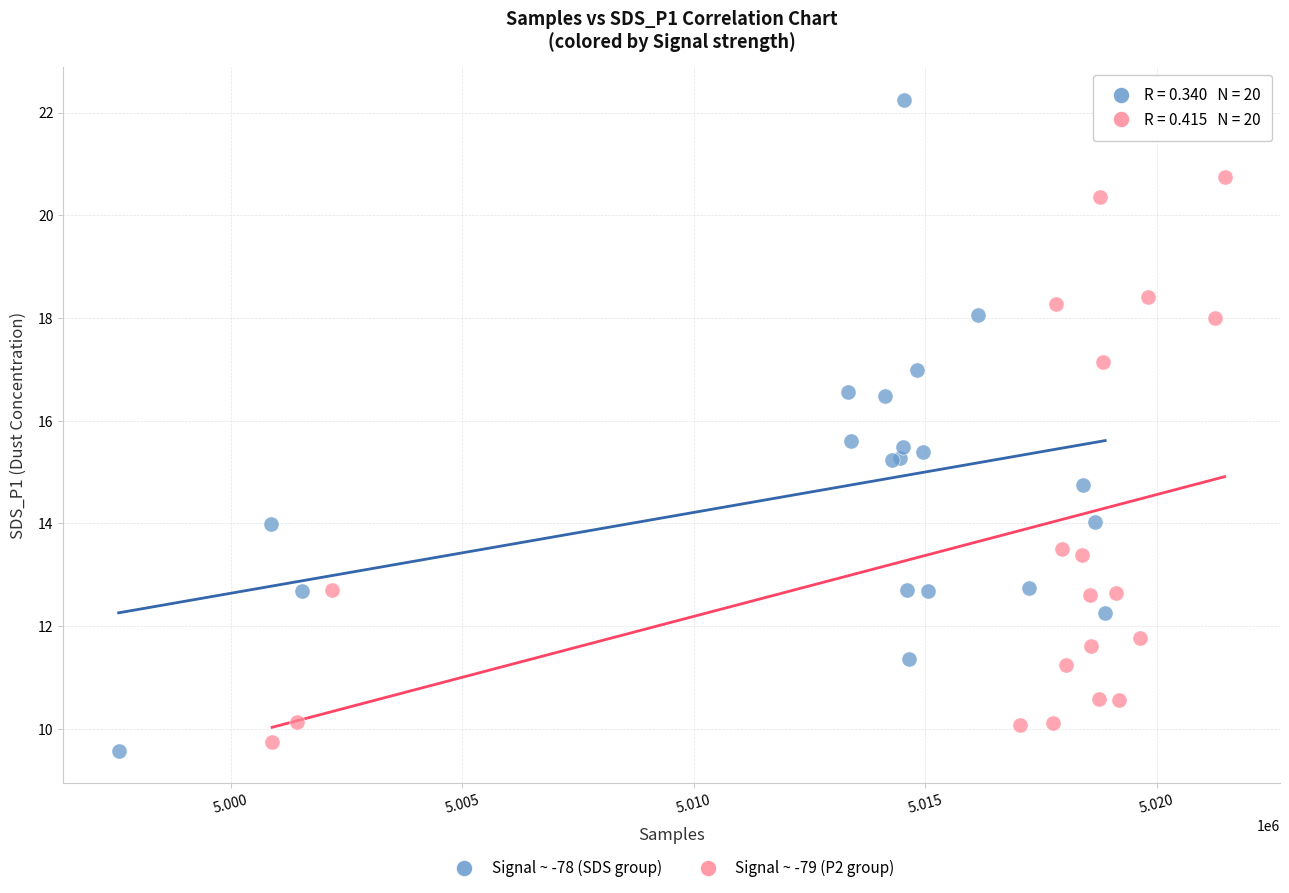

Which series reaches the maximum Y coordinate?

Signal ~ -78 (SDS group)